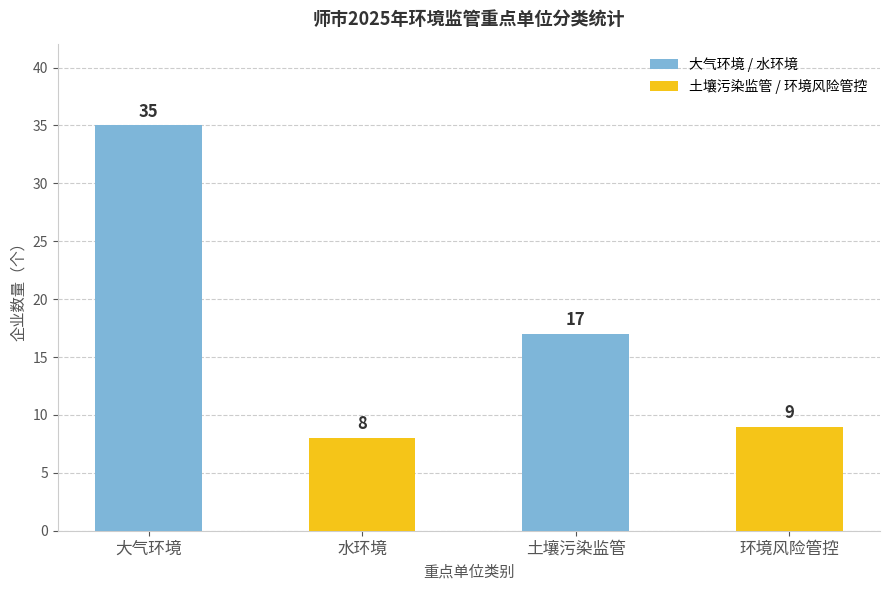

Is it true that the value at 水环境 is 8?

True